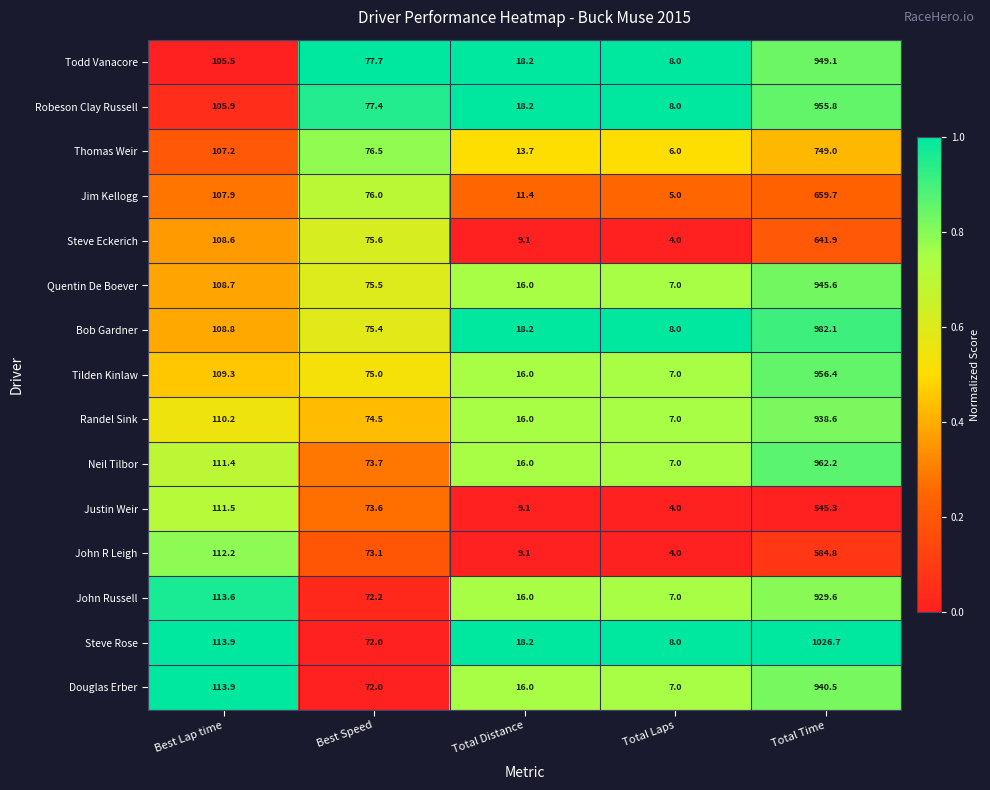

What is the average value of the John Russell series?

227.7